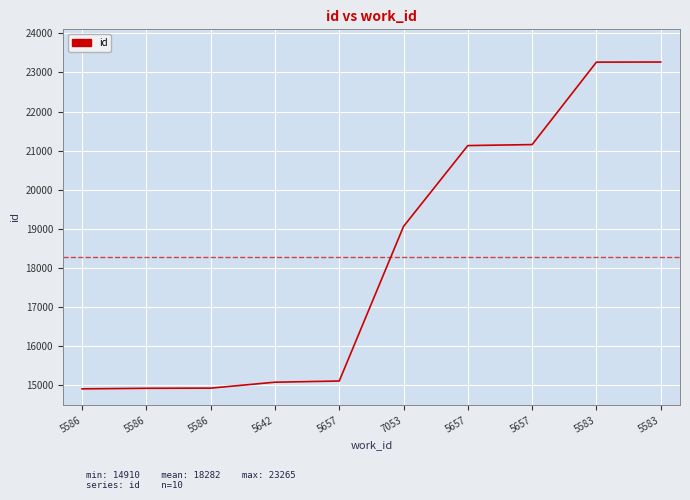

What is the sum of all values?

182824